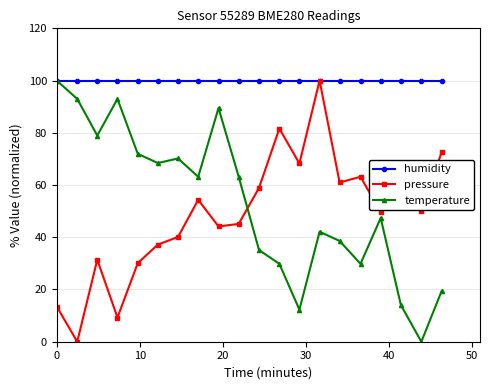

Which series has the largest total across all categories?

humidity